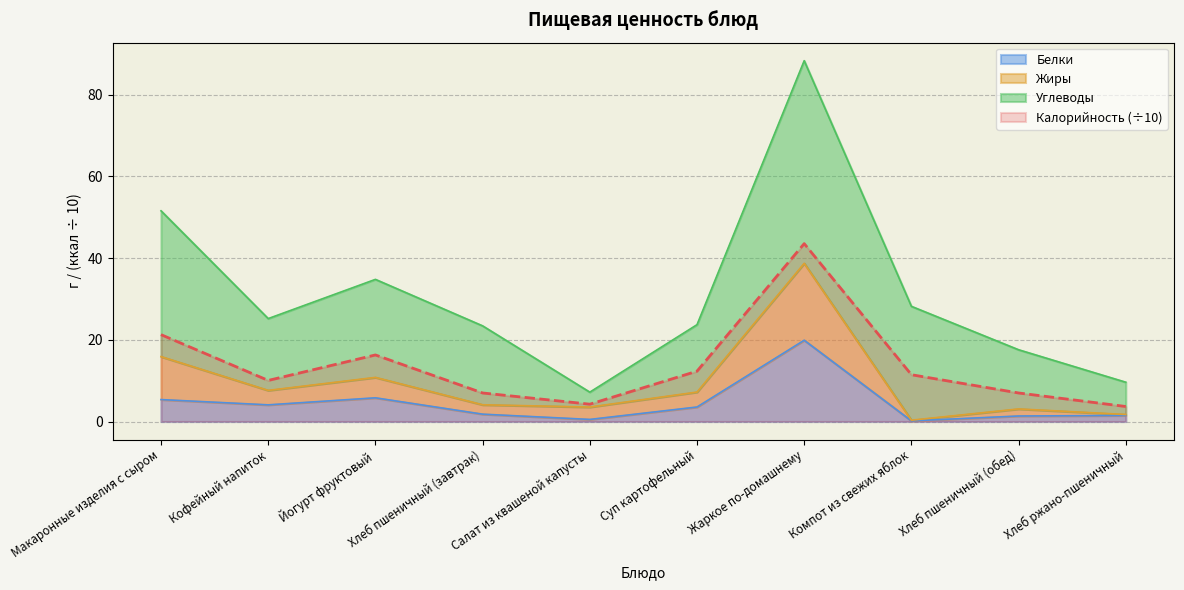

Where is the first local maximum for Жиры?

Йогурт фруктовый